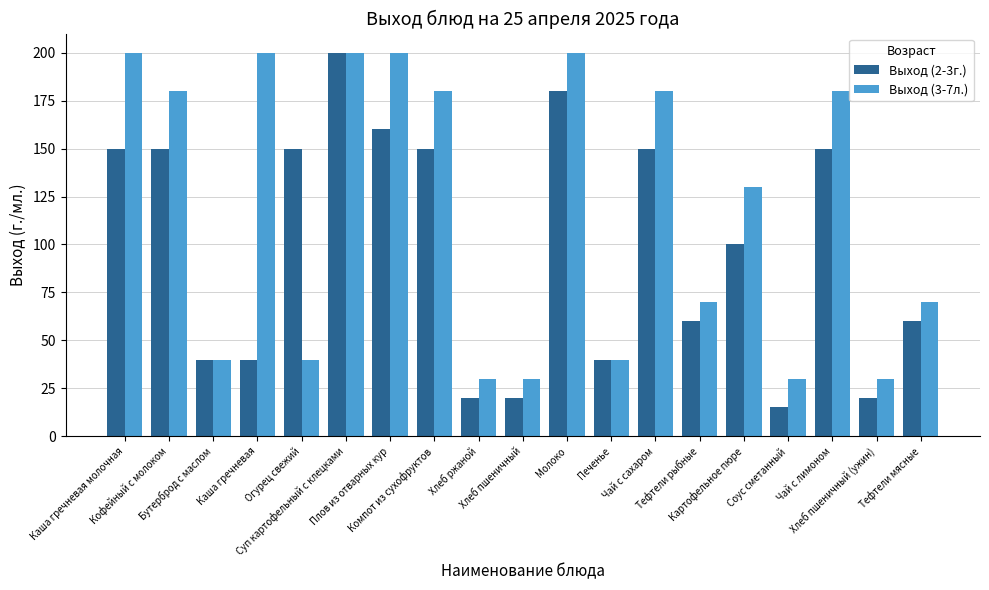

Rank the series by their average value, from lowest to highest.

Выход (2-3г.), Выход (3-7л.)